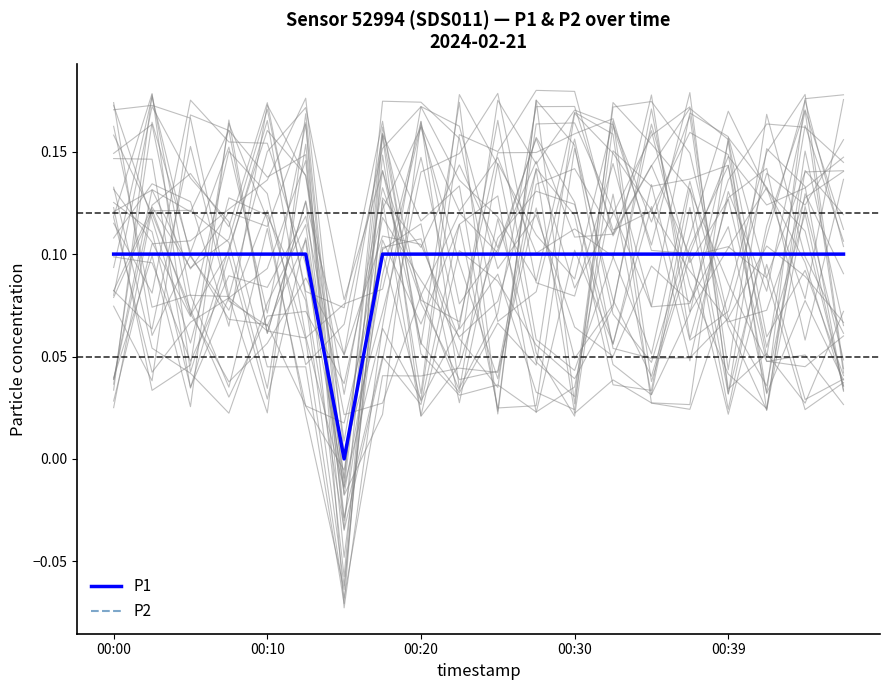

How many lines are shown in the chart?

2